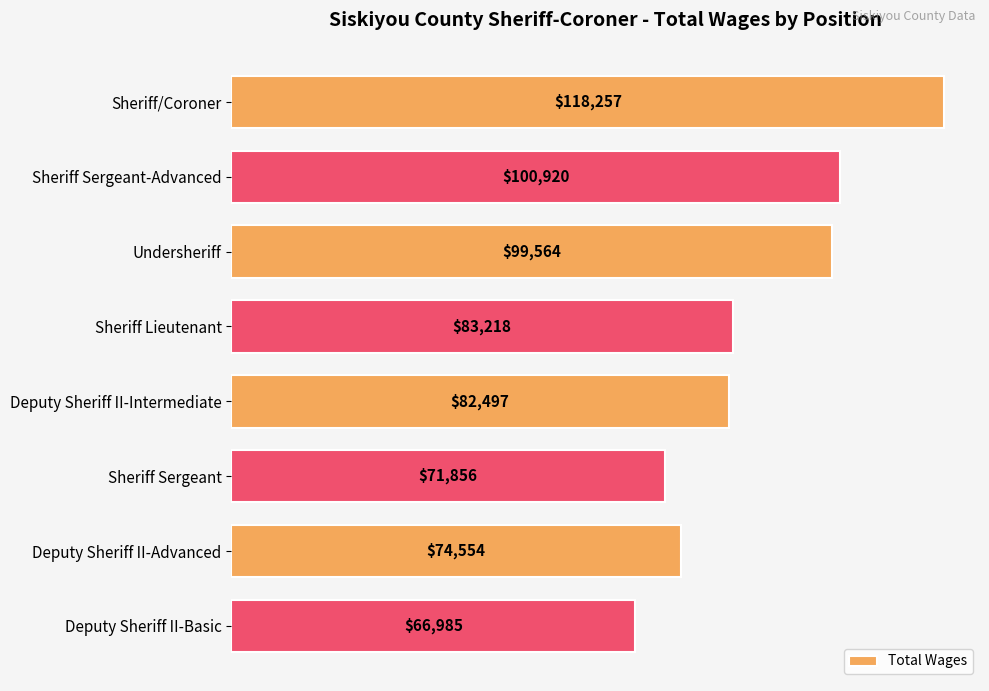

Between Sheriff Sergeant and Undersheriff, which is larger?

Undersheriff